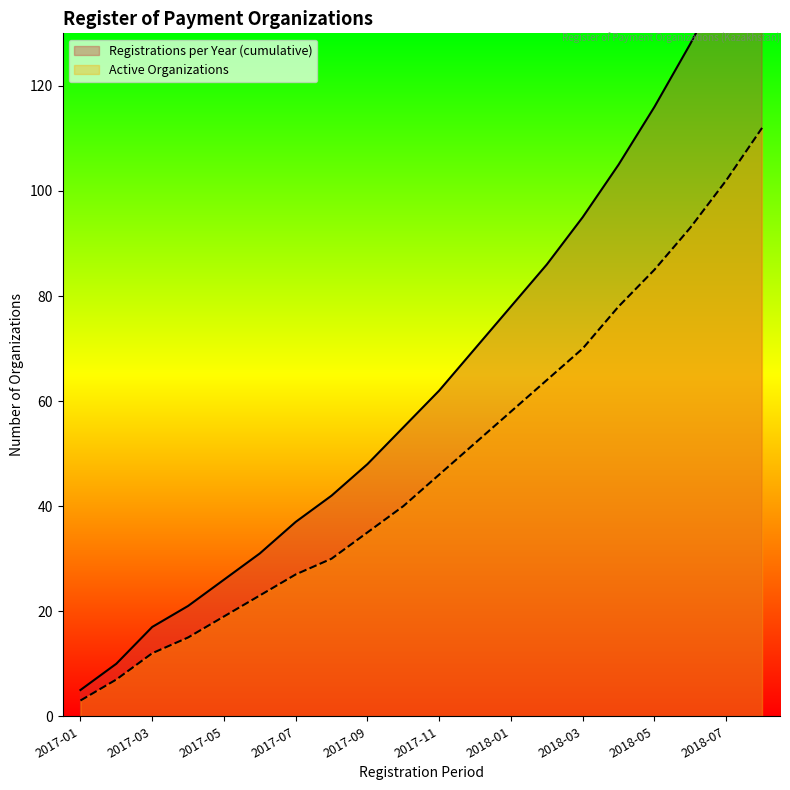

At which category is the sum across all series the highest?

2018-08